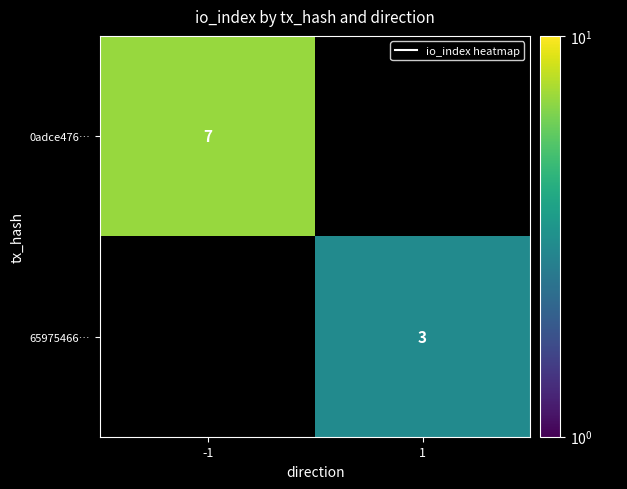

The 0adce476… series shows 3.2 at -1. True or false?

False